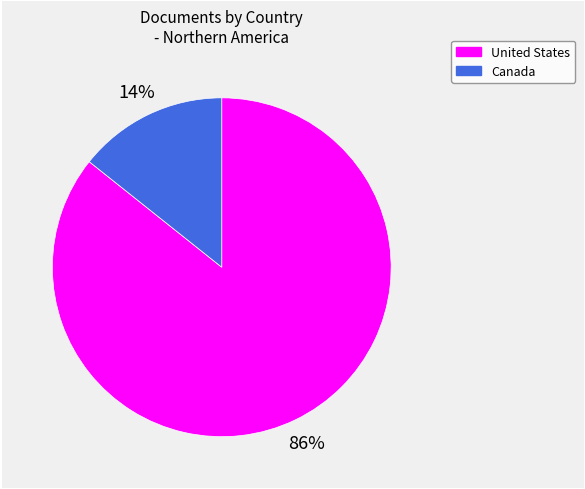

The United States slice represents 86% of the pie. True or false?

True